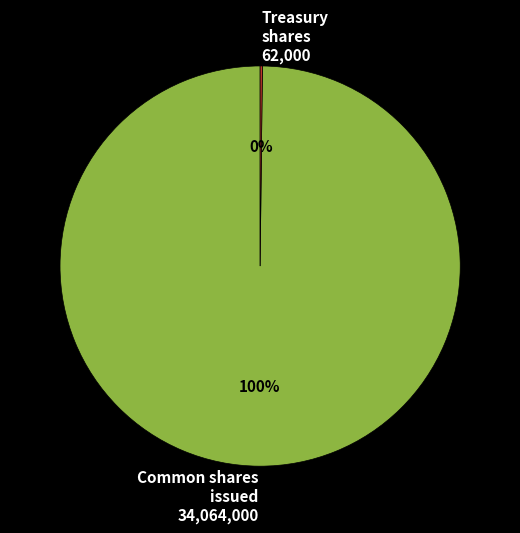

What is the largest slice in the pie chart?

Common shares issued 34,064,000